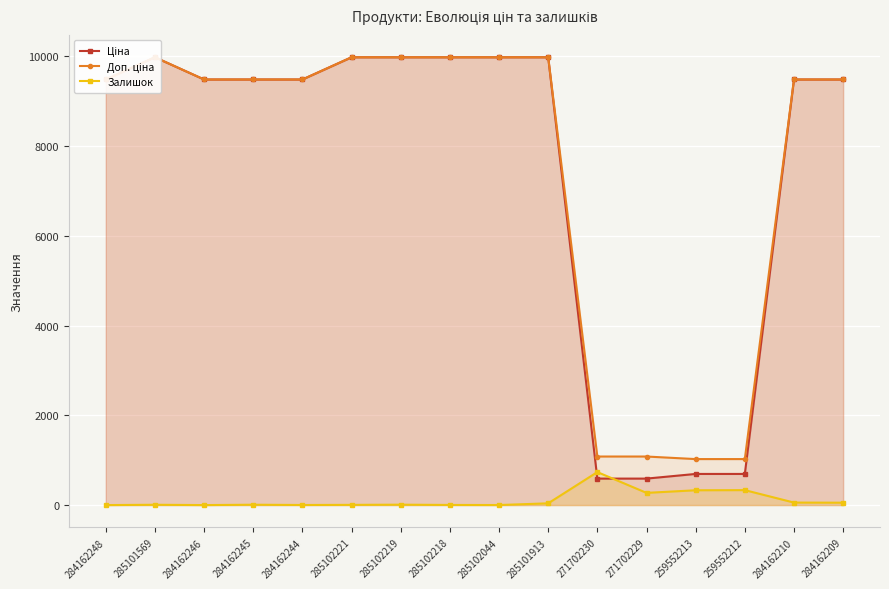

What is the difference between the highest and lowest values at 284162210?

9424.1